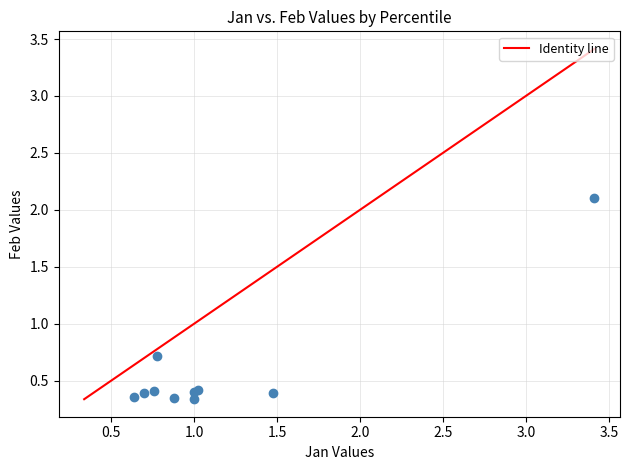

What Y value in the scatter plot is closest to 1?

0.7